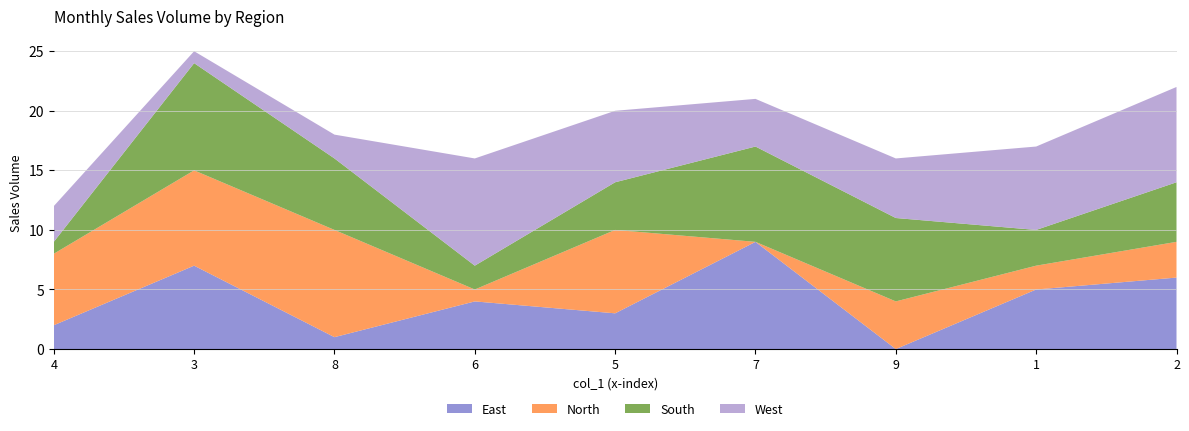

At which category is the sum across all series the highest?

3